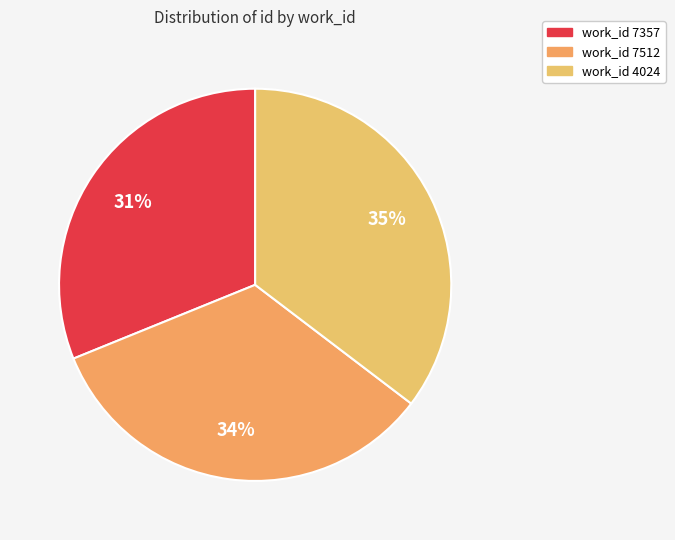

How many slices are in this pie chart?

3